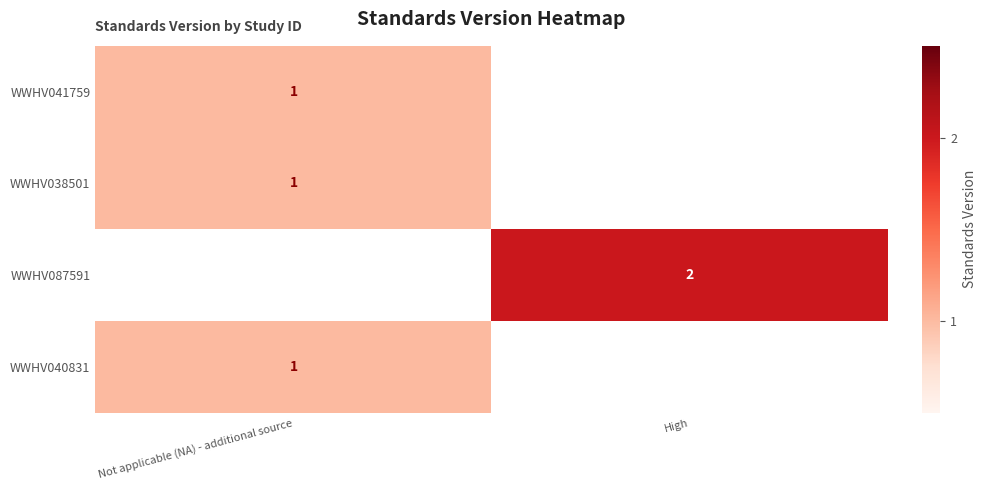

What is the greatest value displayed?

2.0